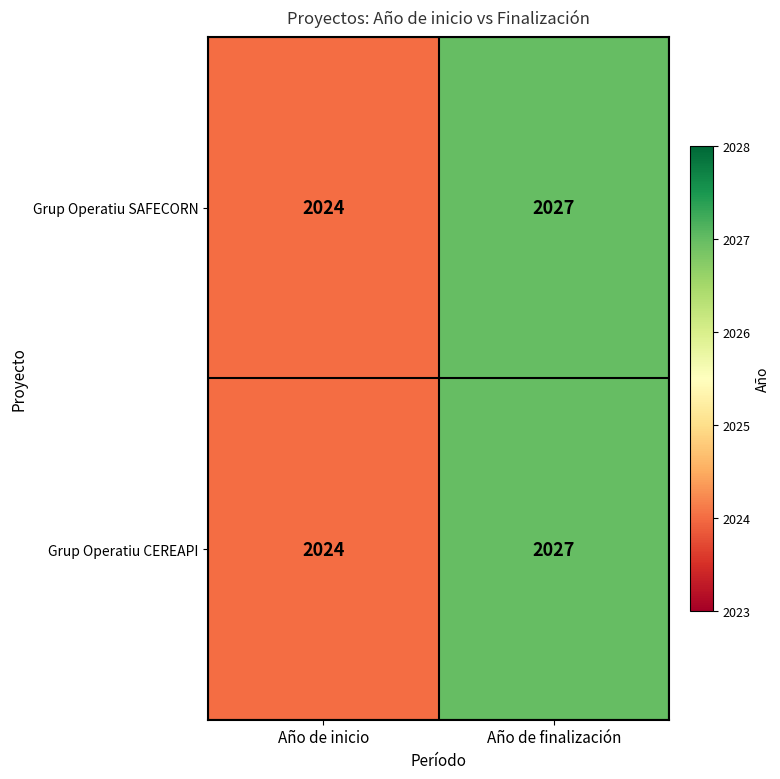

What is the difference between the maximum and minimum values in the Grup Operatiu SAFECORN series?

3